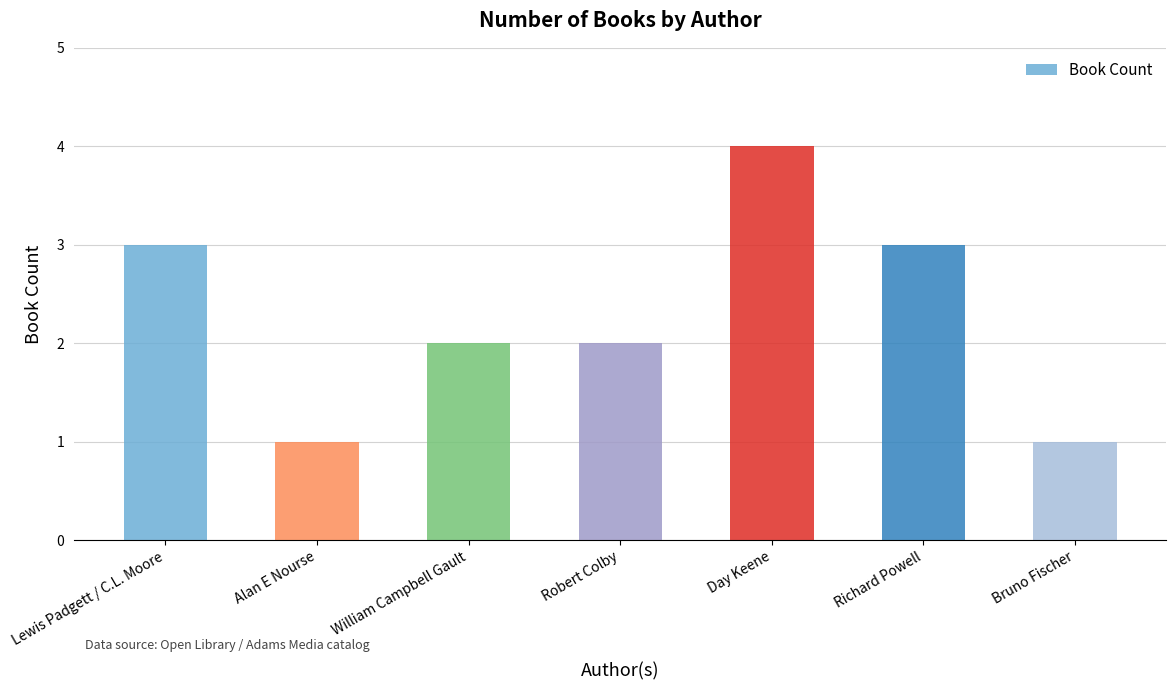

What is the label of the 6th bar from the right?

Alan E Nourse